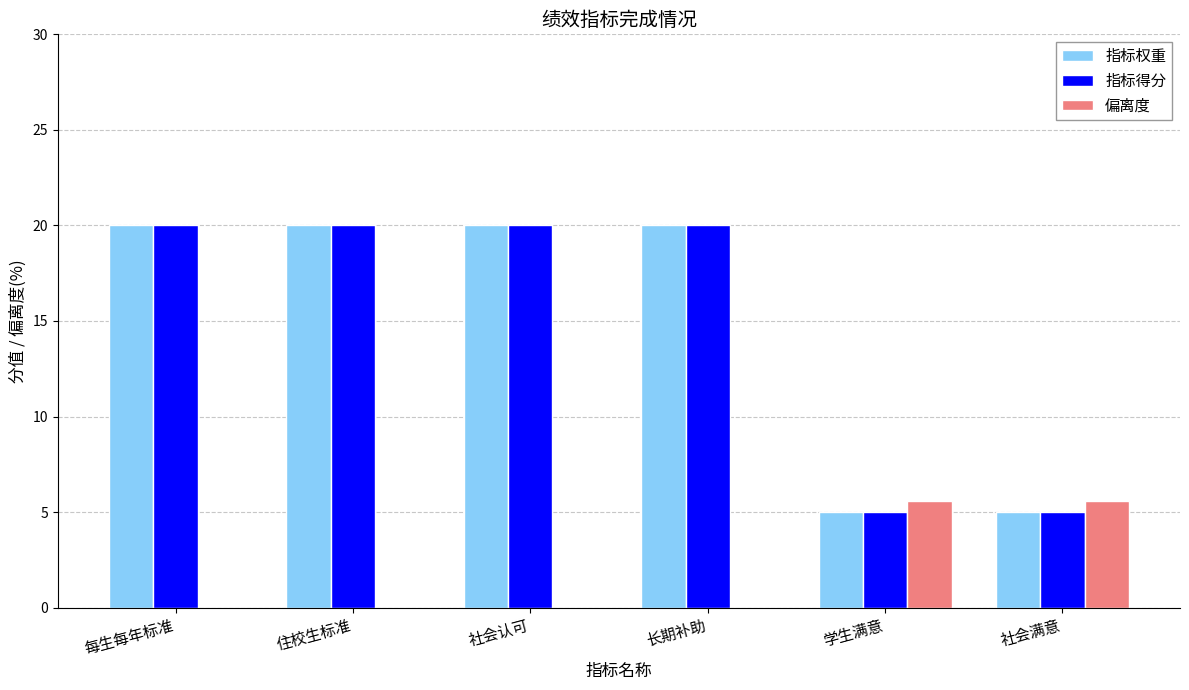

Is the value of 偏离度 at 每生每年标准 greater than the value of 指标得分 at 学生满意?

No